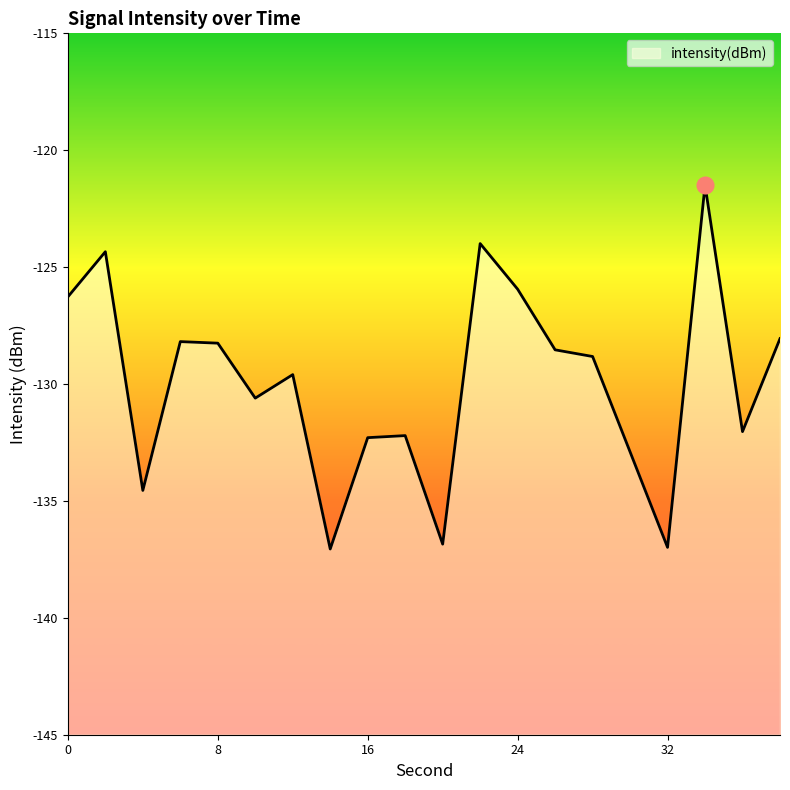

At which category does the chart reach its peak across all series?

34